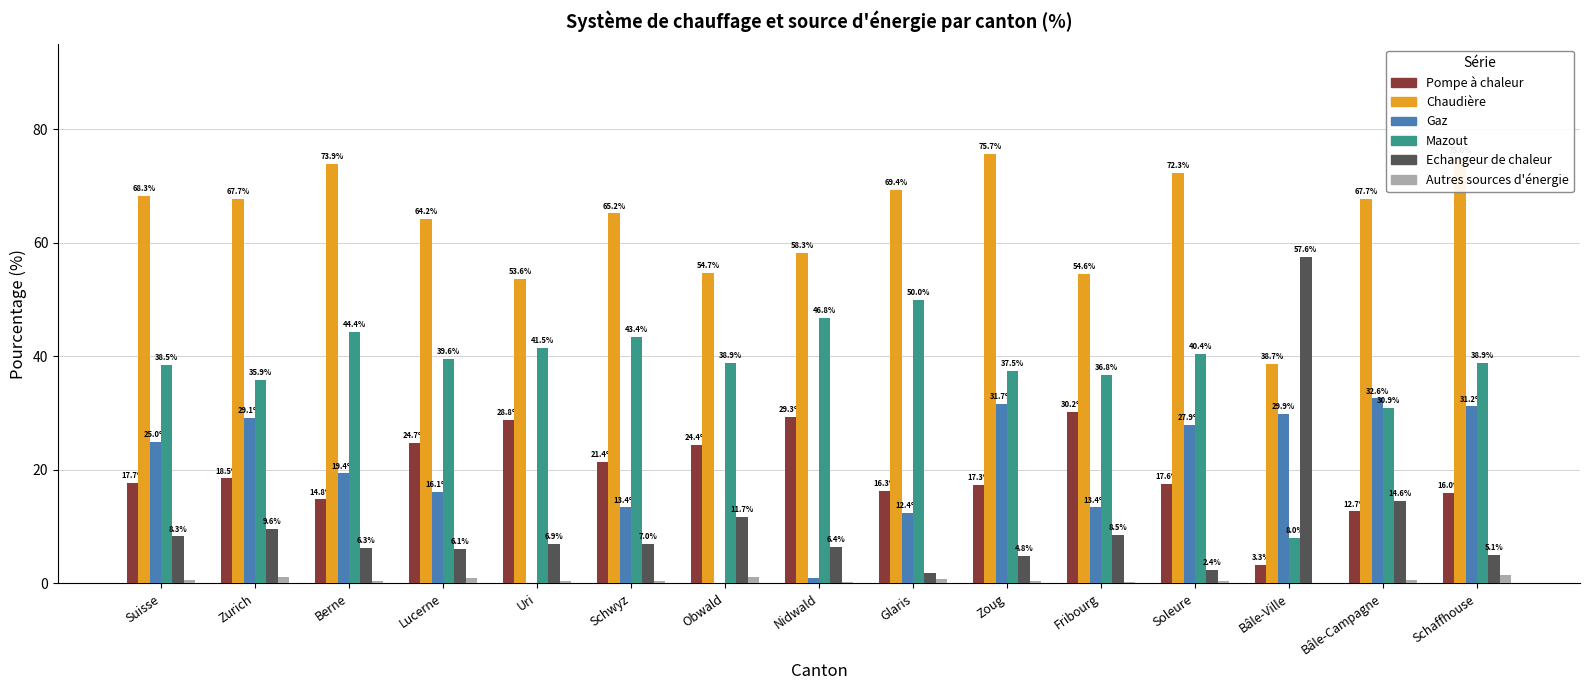

Count the number of categories in the chart.

15